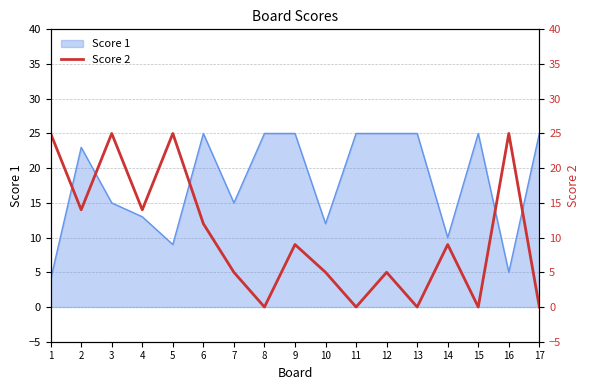

Reading left to right, what are all the values shown in this chart?

1=25	2=14	3=25	4=14	5=25	6=12	7=5	8=0	9=9	10=5	11=0	12=5	13=0	14=9	15=0	16=25	17=0